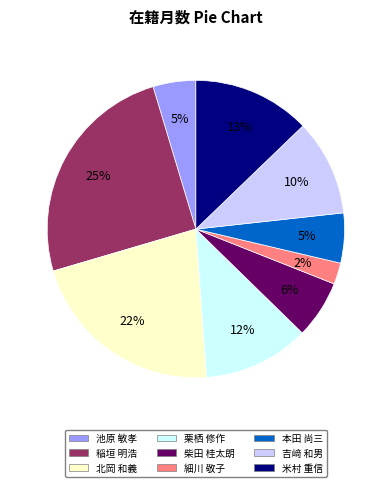

To the nearest percent, what percentage of the pie is 吉﨑 和男?

10%